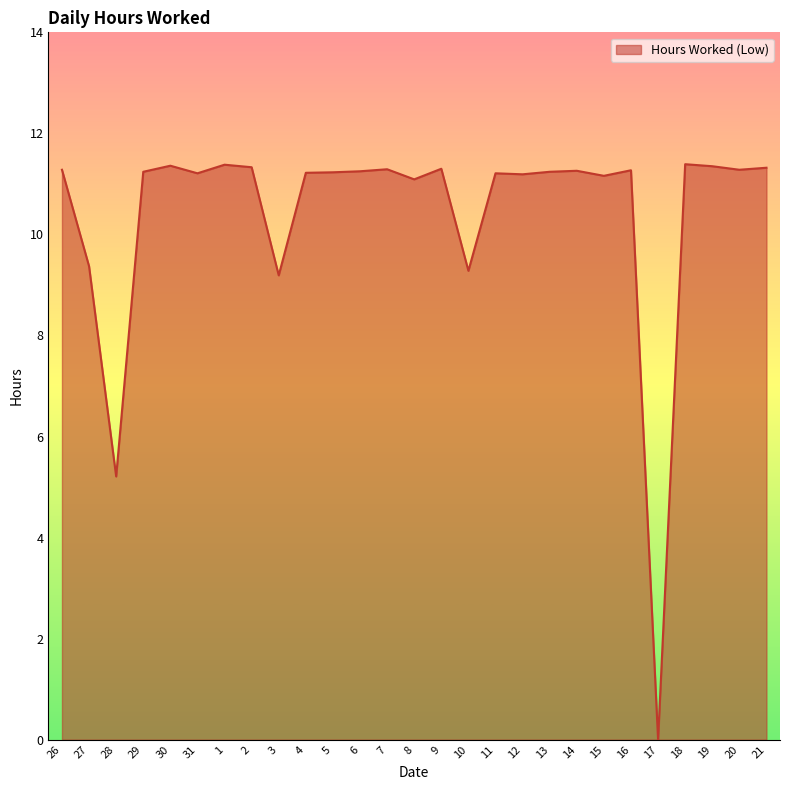

What position from the right is 3?

19